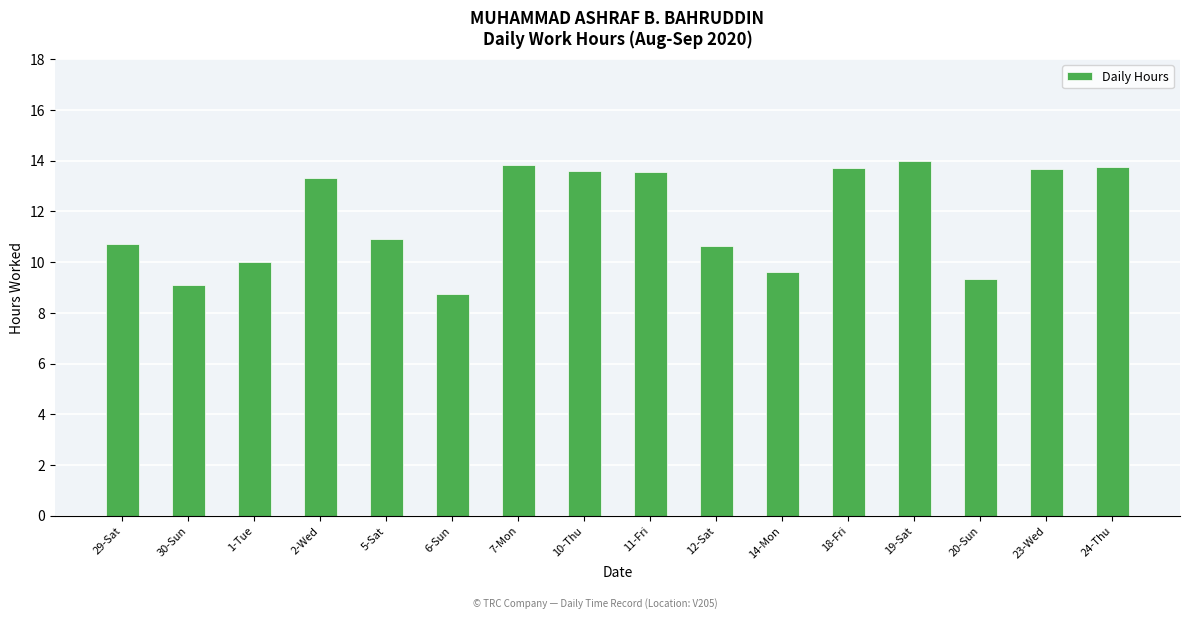

Approximately how many times larger is the value at 7-Mon compared to 30-Sun?

1.5